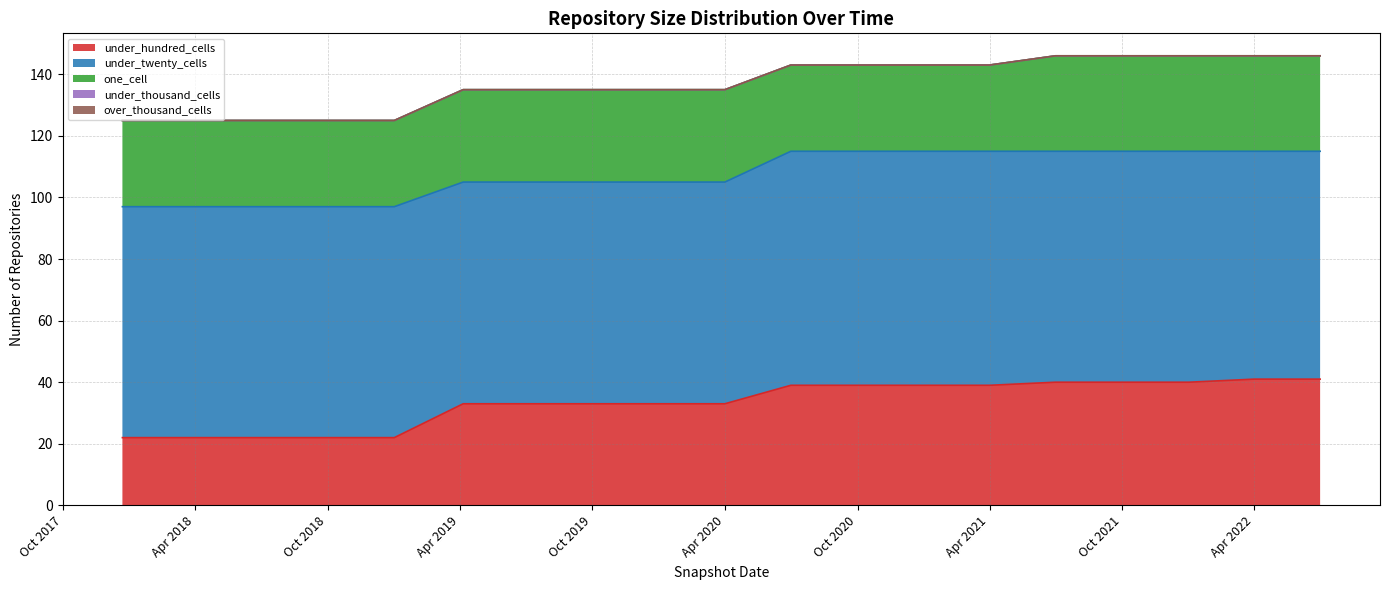

Which has a higher value, 2020-04-01 or 2021-10-01?

2021-10-01